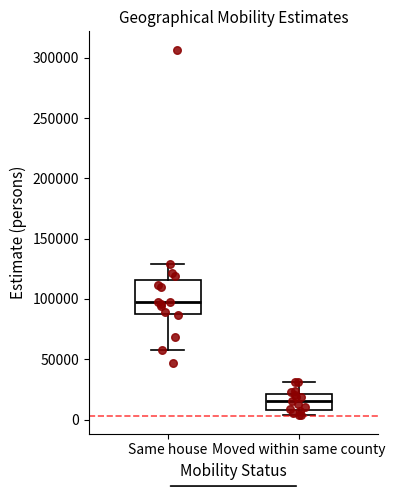

Reading left to right, transcribe this box plot: for each box, give where its median line is, the range the box spans, and where its two whiskers end, as read against the y-axis. The values are not printed on the chart, so give them approximately, as read against the axis.

Same house: median 95000, box 90000 to 115000, whiskers 55000 to 130000
Moved within same county: median 15000, box 10000 to 20000, whiskers 5000 to 30000